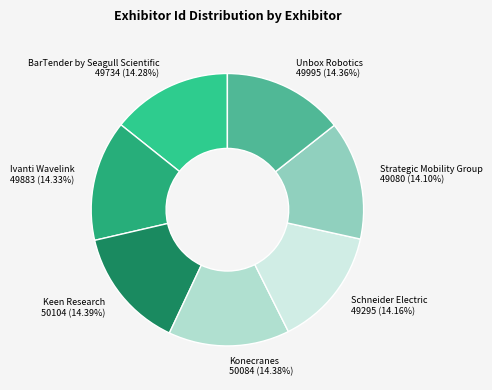

Do Unbox Robotics and Keen Research together represent more than half of the pie?

No